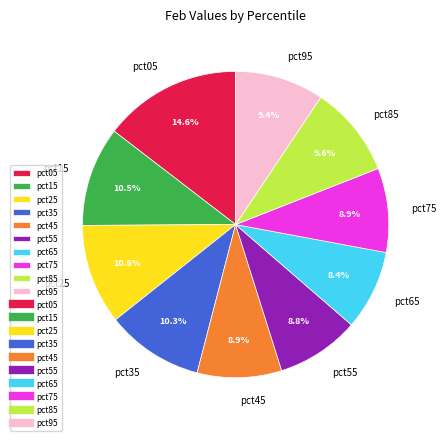

Is it true that pct65 is 1% of the pie?

False